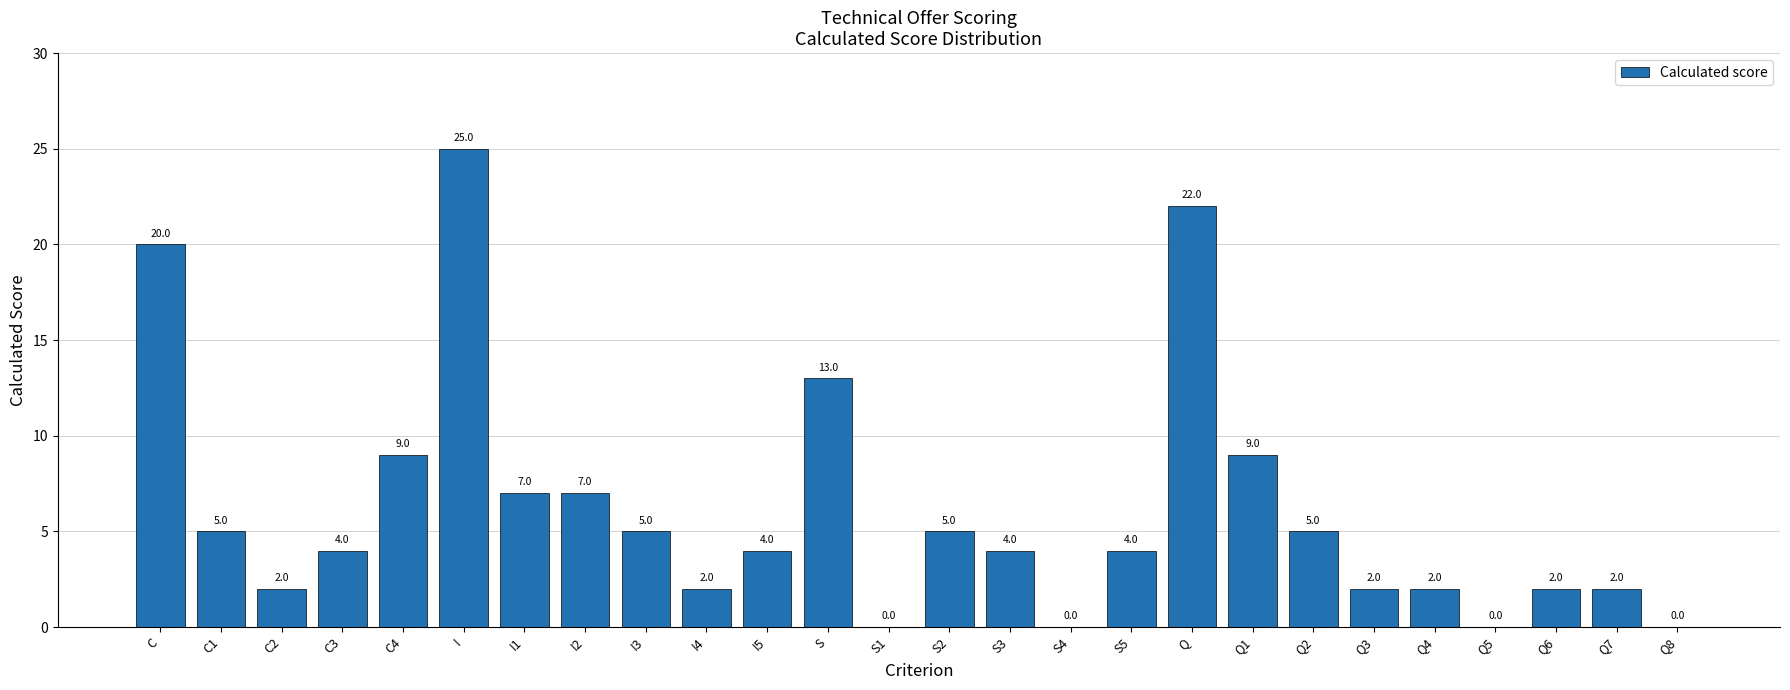

How many categories are shown in the chart?

26